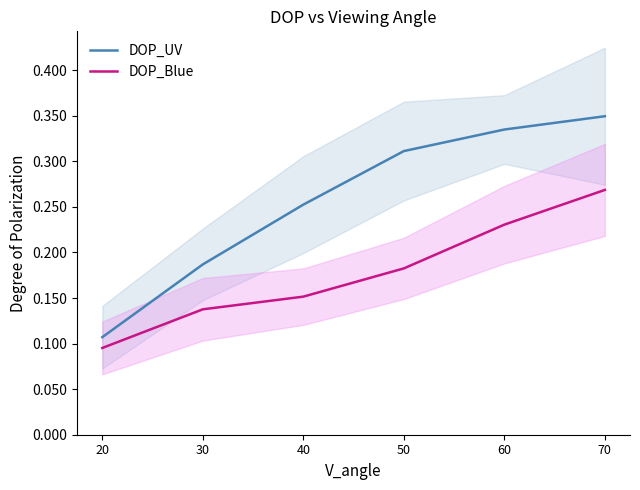

Reading left to right, transcribe all the data shown in this chart.

DOP_UV: 20=0.1	30=0.2	40=0.3	50=0.3	60=0.3	70=0.3
DOP_Blue: 20=0.1	30=0.1	40=0.2	50=0.2	60=0.2	70=0.3